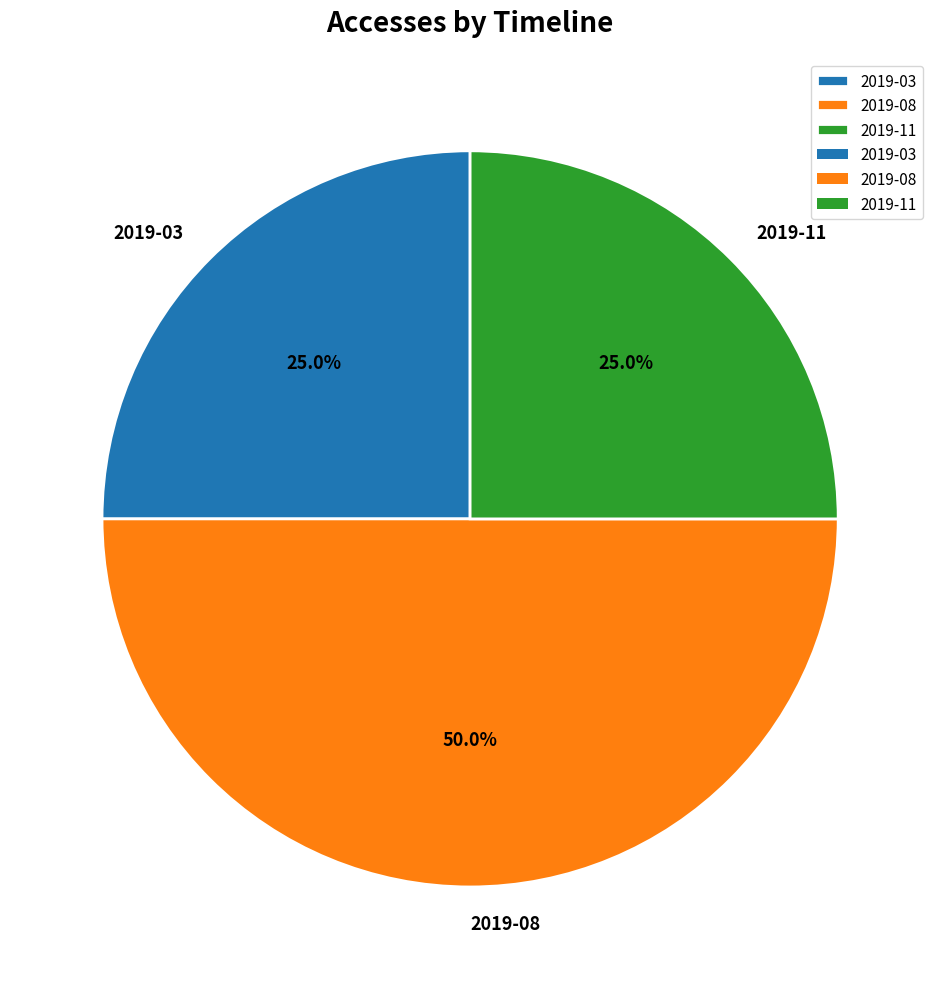

Between 2019-03 and 2019-08, which is larger?

2019-08